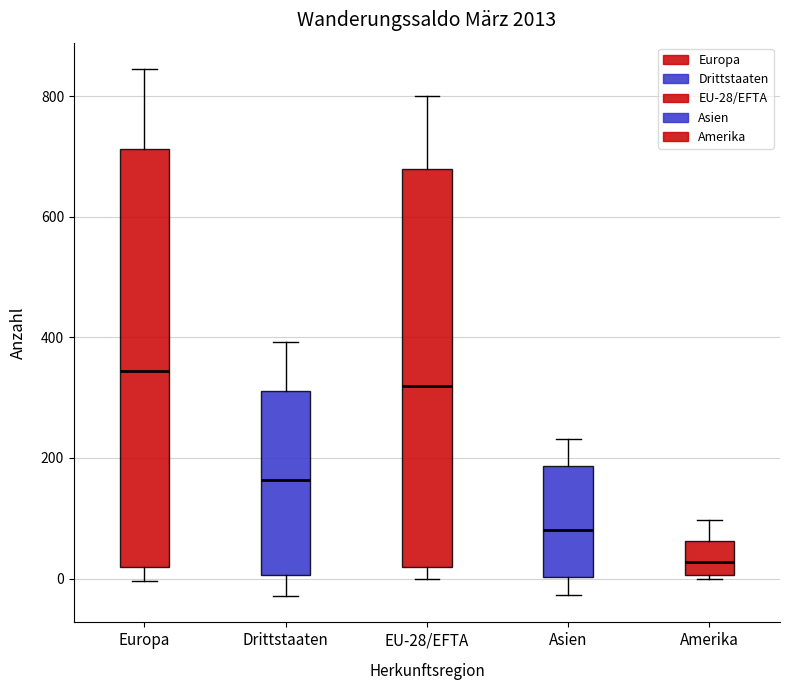

Reading left to right, transcribe this box plot: for each box, give where its median line is, the range the box spans, and where its two whiskers end, as read against the y-axis. The values are not printed on the chart, so give them approximately, as read against the axis.

Europa: median 340, box 20 to 720, whiskers 0 to 840
Drittstaaten: median 160, box 0 to 320, whiskers -20 to 400
EU-28/EFTA: median 320, box 20 to 680, whiskers 0 to 800
Asien: median 80, box 0 to 180, whiskers -20 to 240
Amerika: median 20, box 0 to 60, whiskers 0 (just below the box's lower edge) to 100